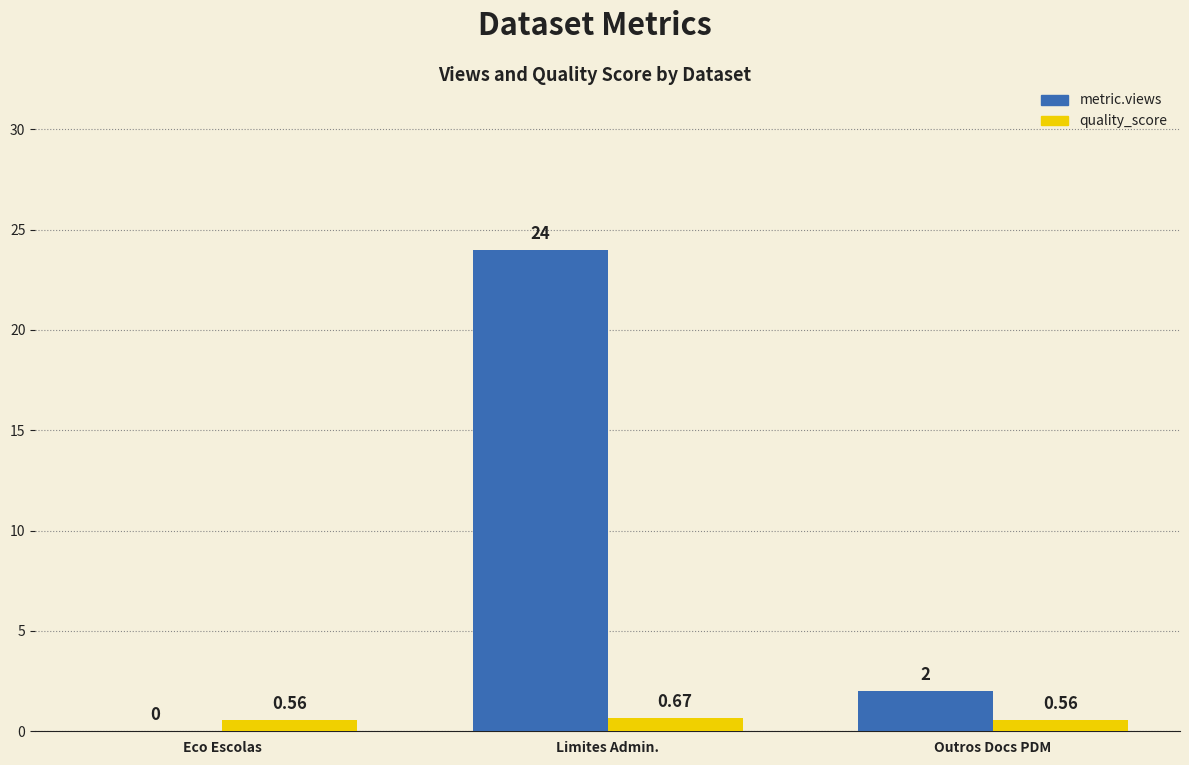

What is the difference between the metric.views values at Limites Admin. and Eco Escolas?

24.0